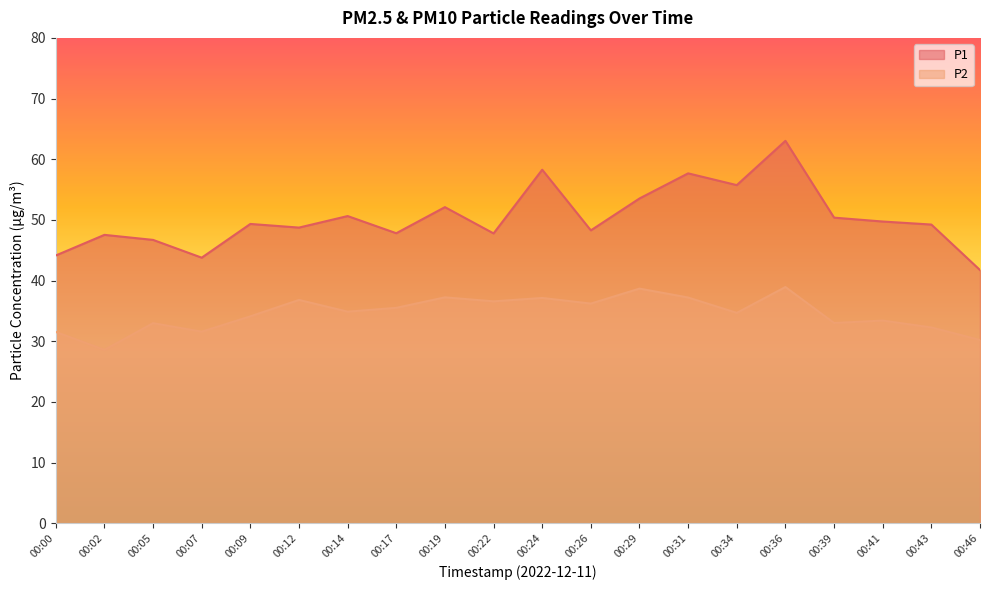

What is the total value across all series at 00:22?

84.3